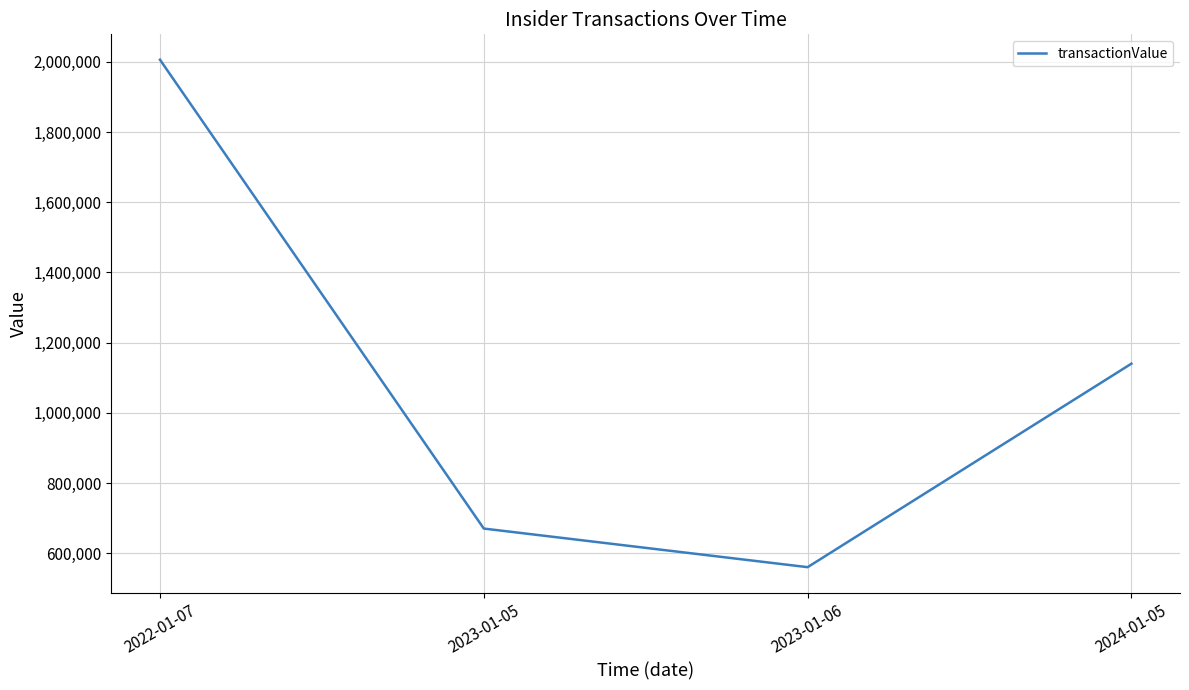

Which category has the highest value across all series?

2022-01-07